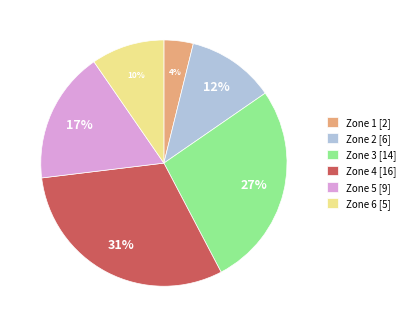

Combined, do Zone 4 [16] and Zone 5 [9] account for over 50%?

No